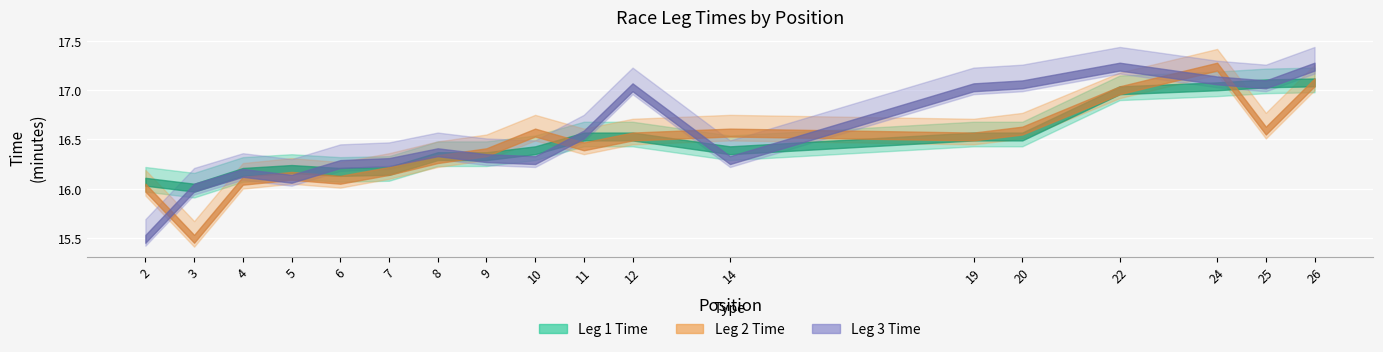

Which category has the highest value across all series?

24